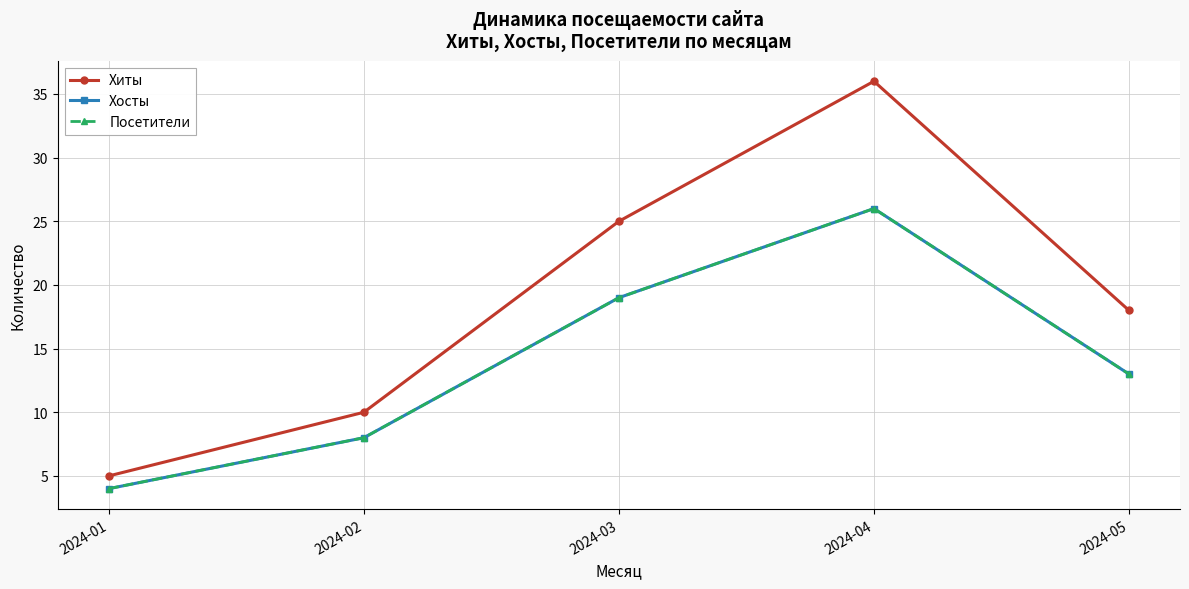

Is this an area chart (filled region under the line)?

No